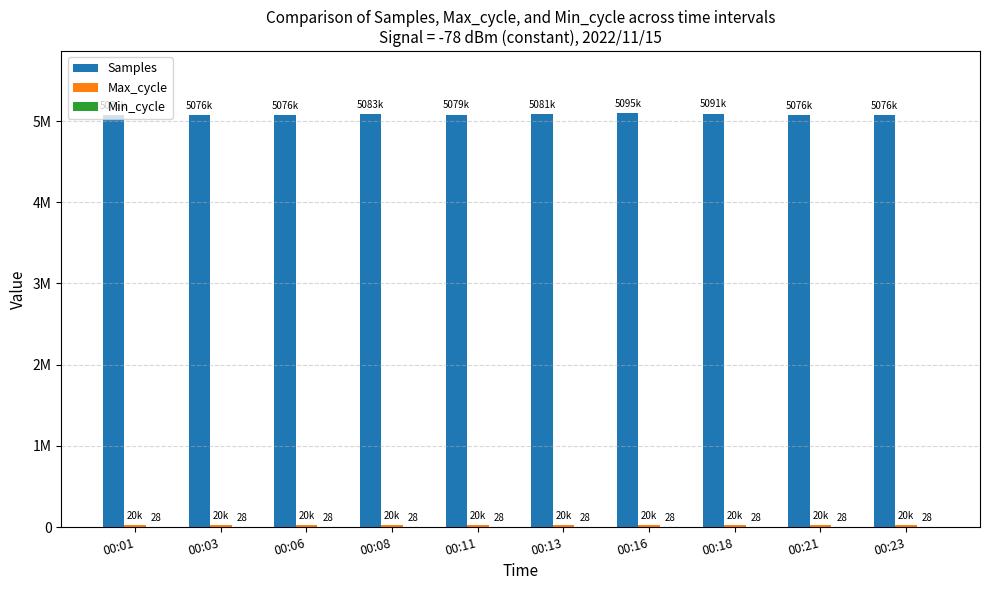

What is the highest value of the Samples series?

5095949